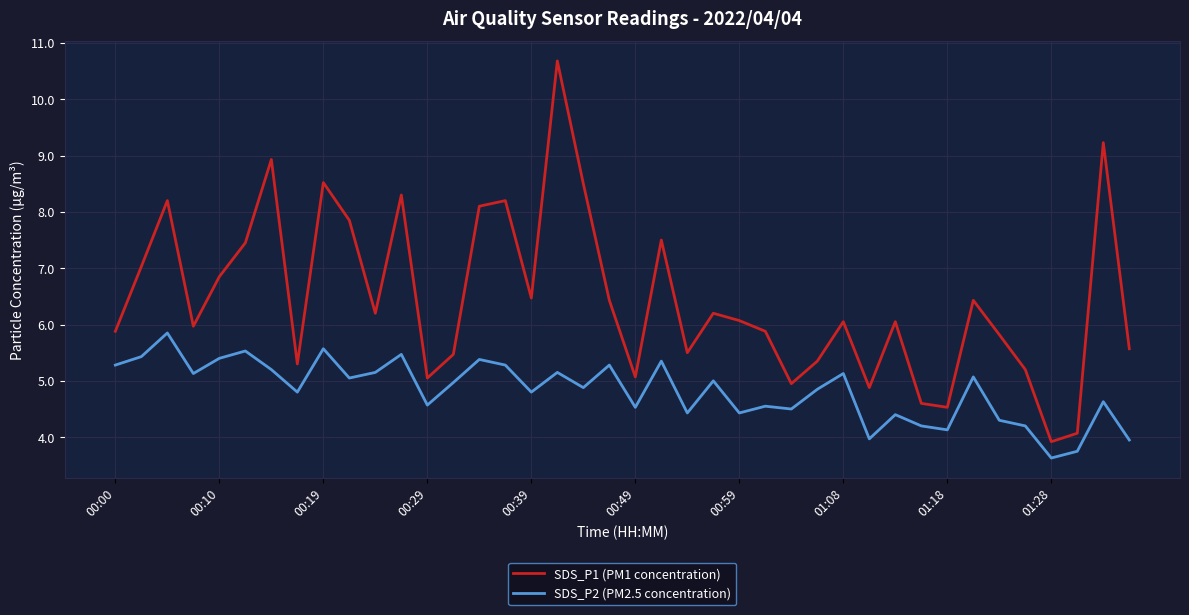

What is the maximum value for SDS_P1 (PM1 concentration)?

10.7